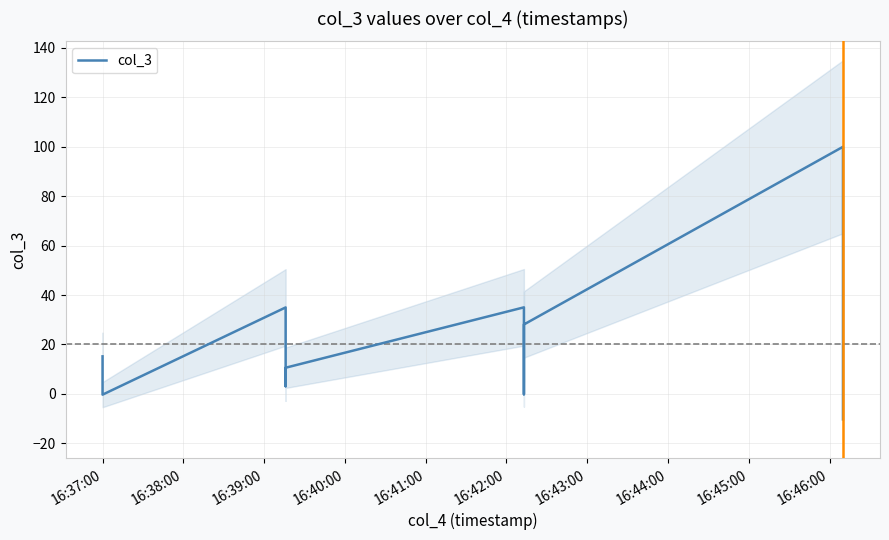

How many data points does each series have?

11